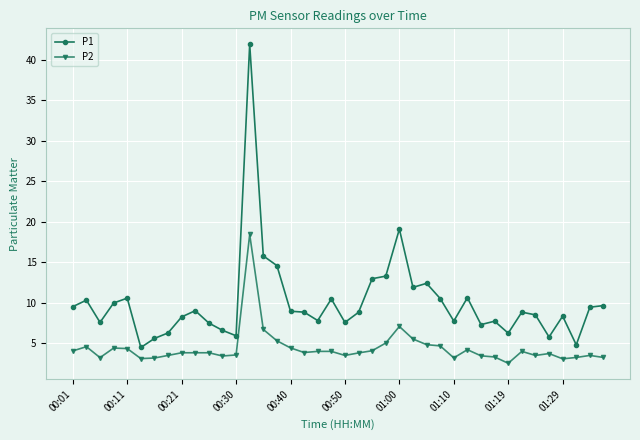

Which series has the largest total across all categories?

P1